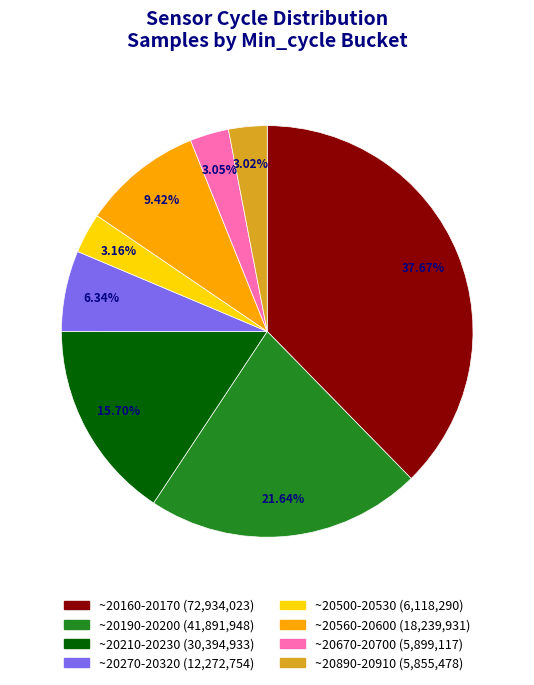

True or false: 20177 accounts for 12% of the total.

True